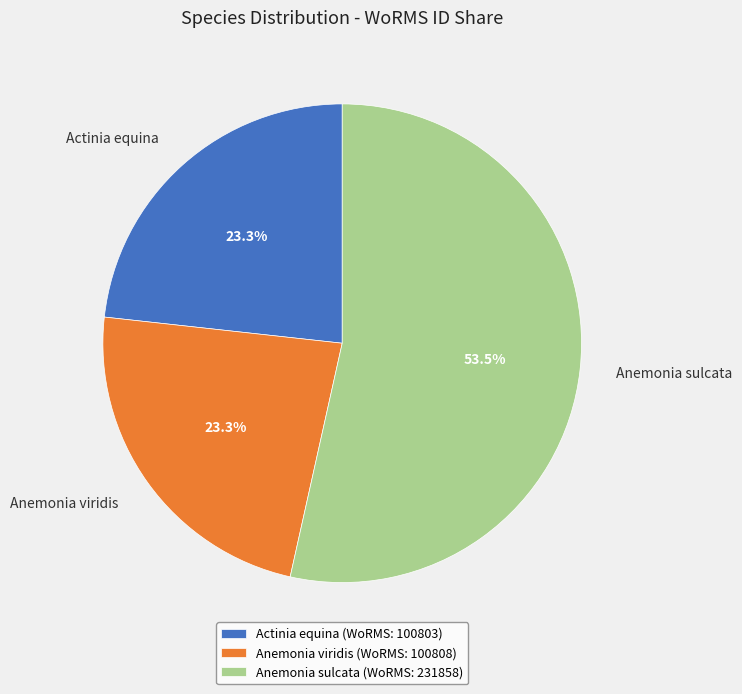

How many segments does this pie chart have?

3